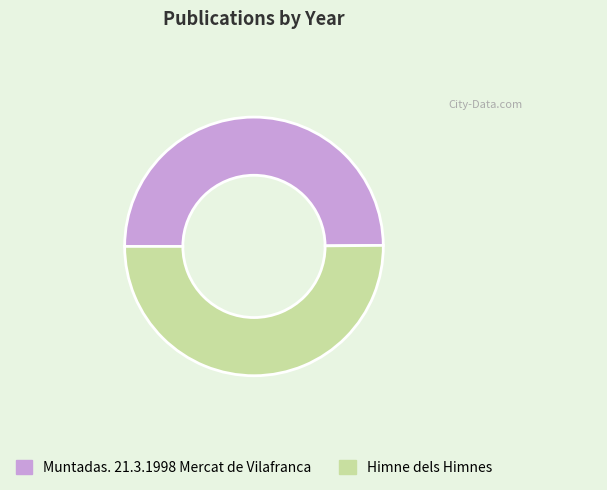

What is the ratio of the value at Muntadas. 21.3.1998 Mercat de Vilafranca to the value at Himne dels Himnes?

1.0